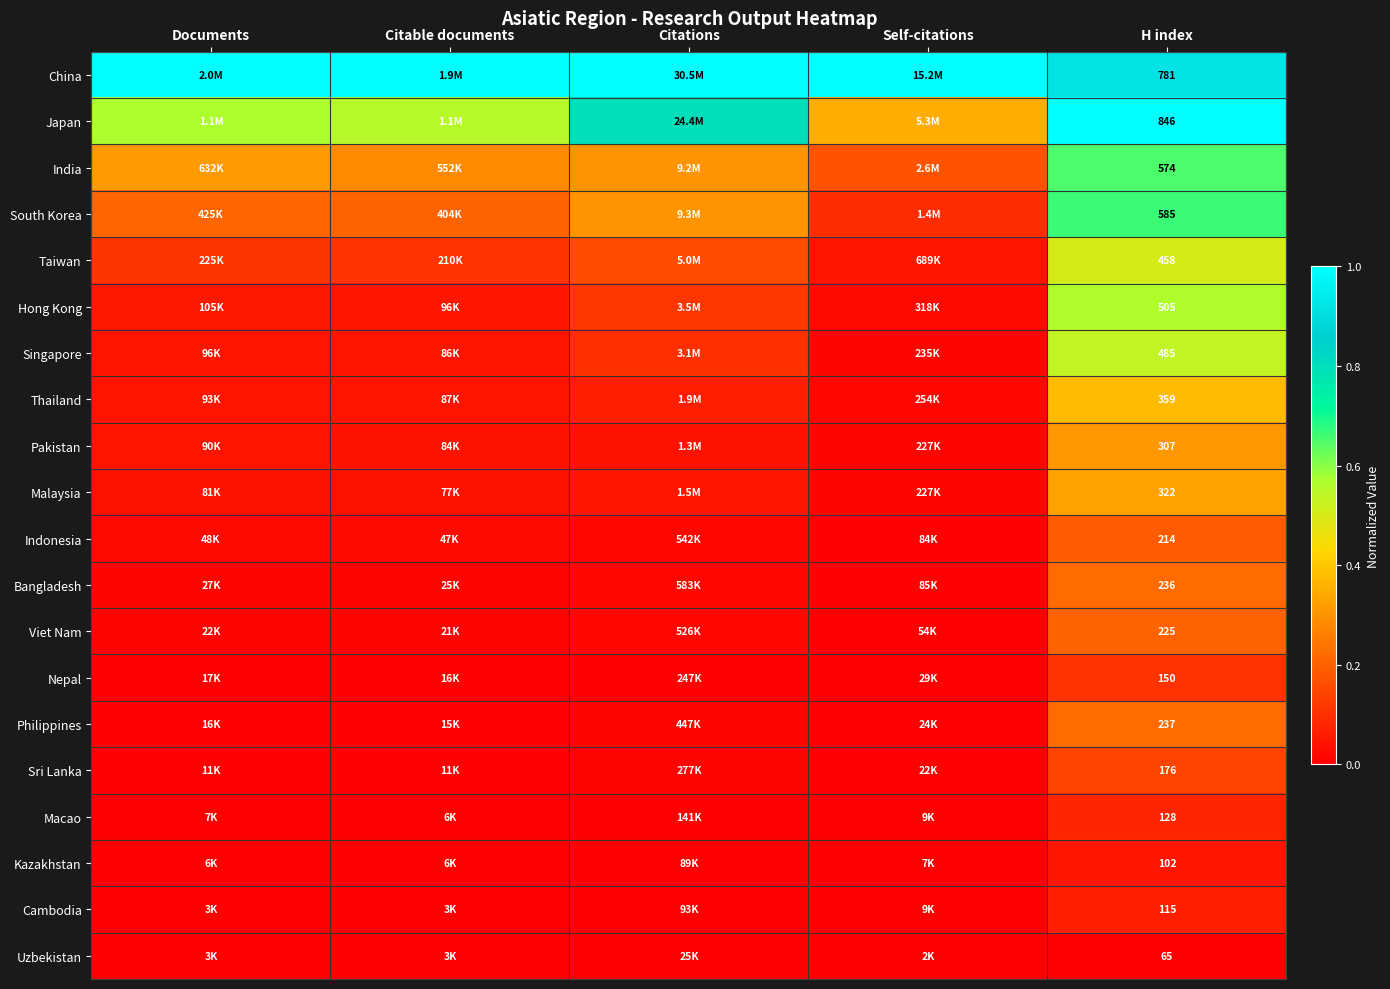

What is the difference between the highest and lowest values at H index?

781.0